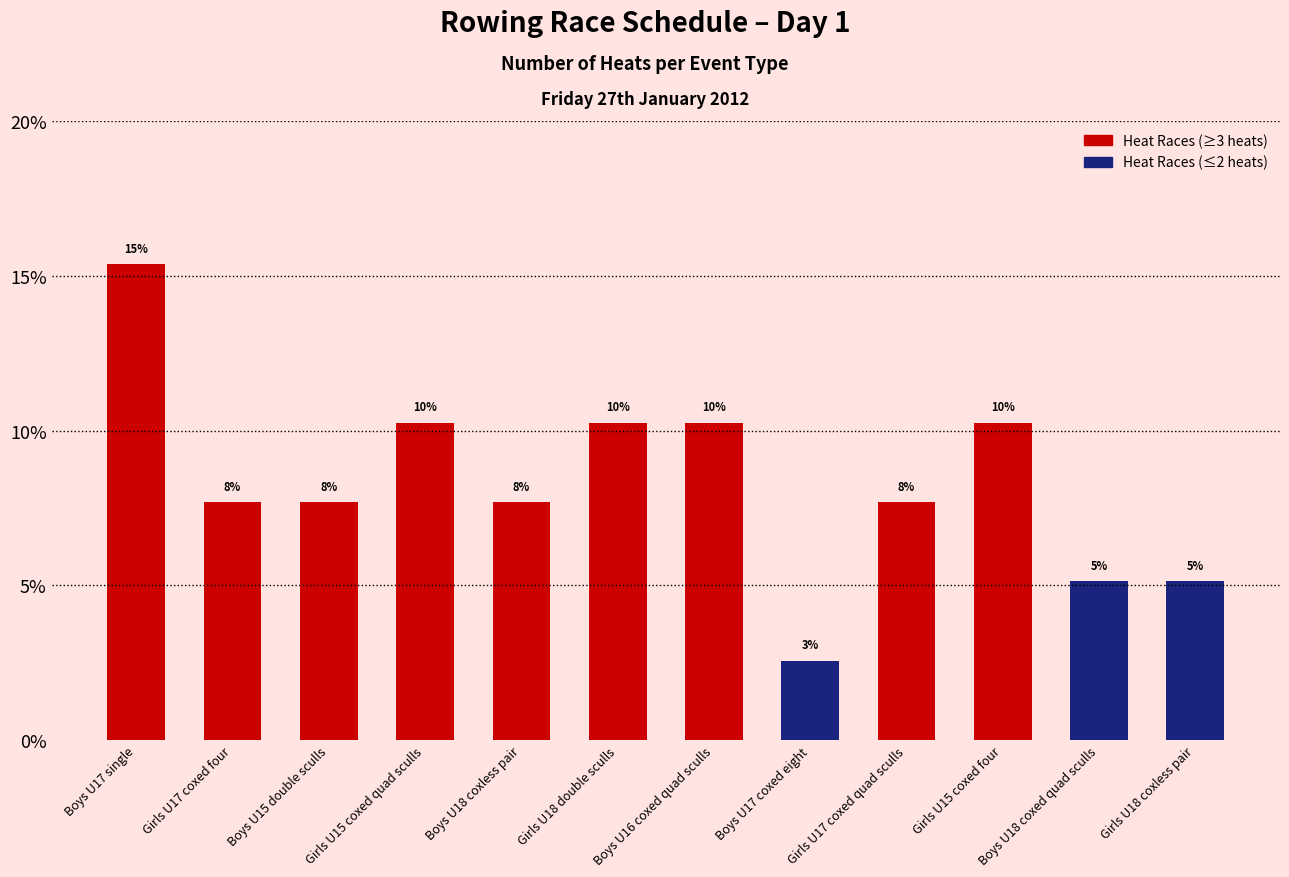

What is the sum of all values?

100.0